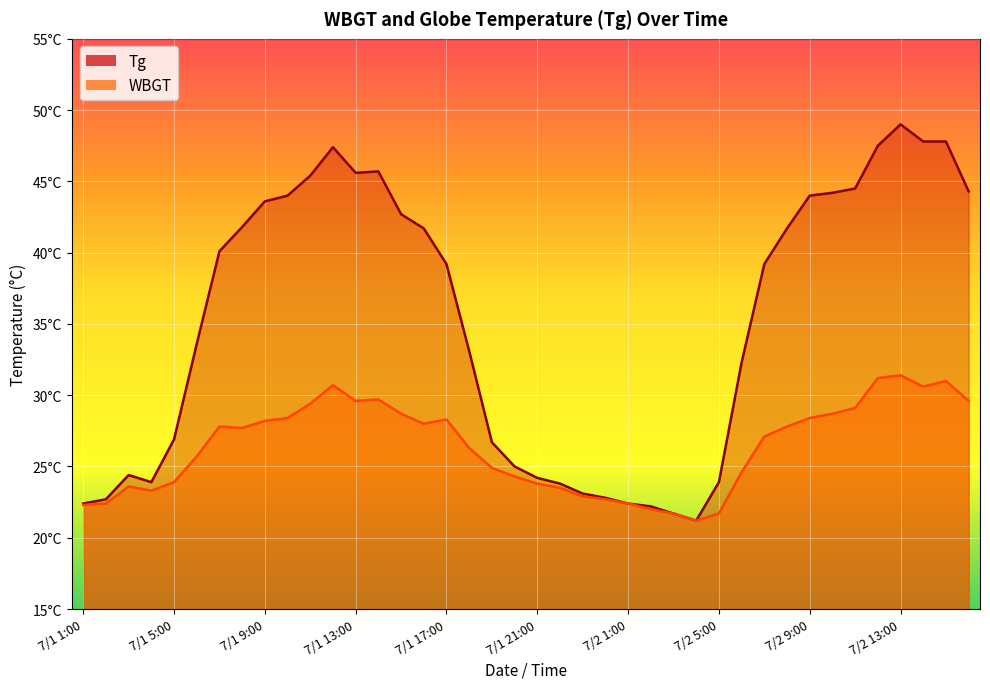

True or false: WBGT and Tg cross at least once.

False